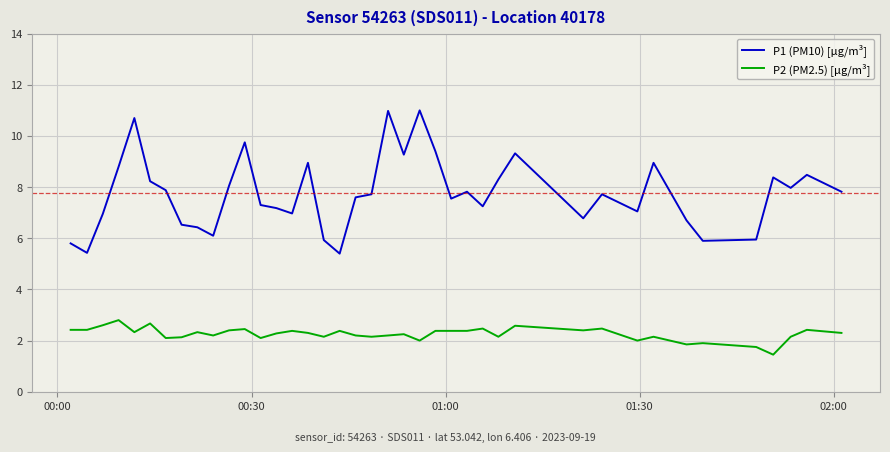

How many lines are shown in the chart?

2